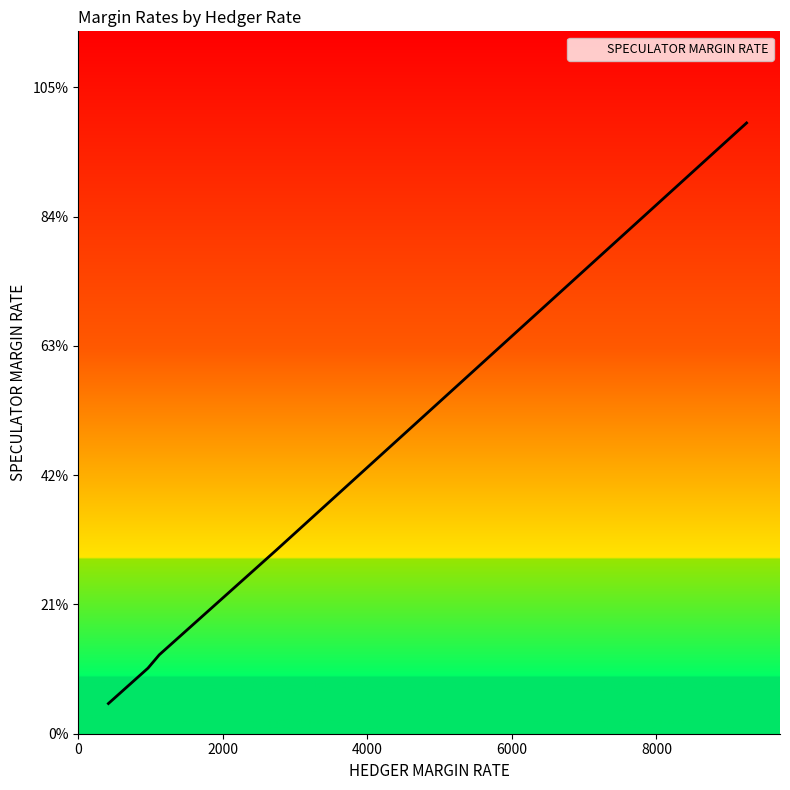

How many values are below 644?

18